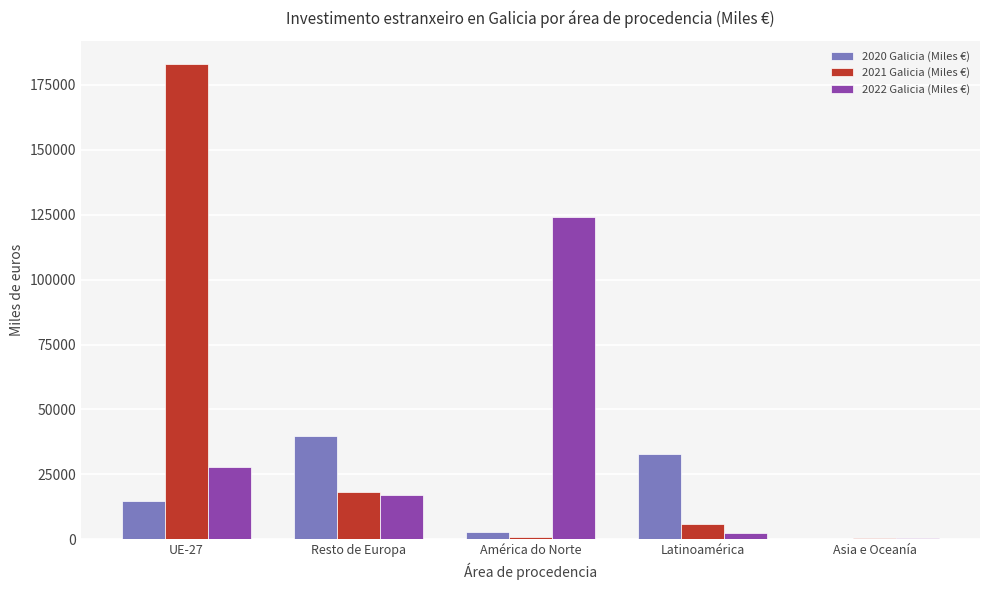

Is the value of 2021 Galicia (Miles €) at Latinoamérica greater than the value of 2020 Galicia (Miles €) at Resto de Europa?

No